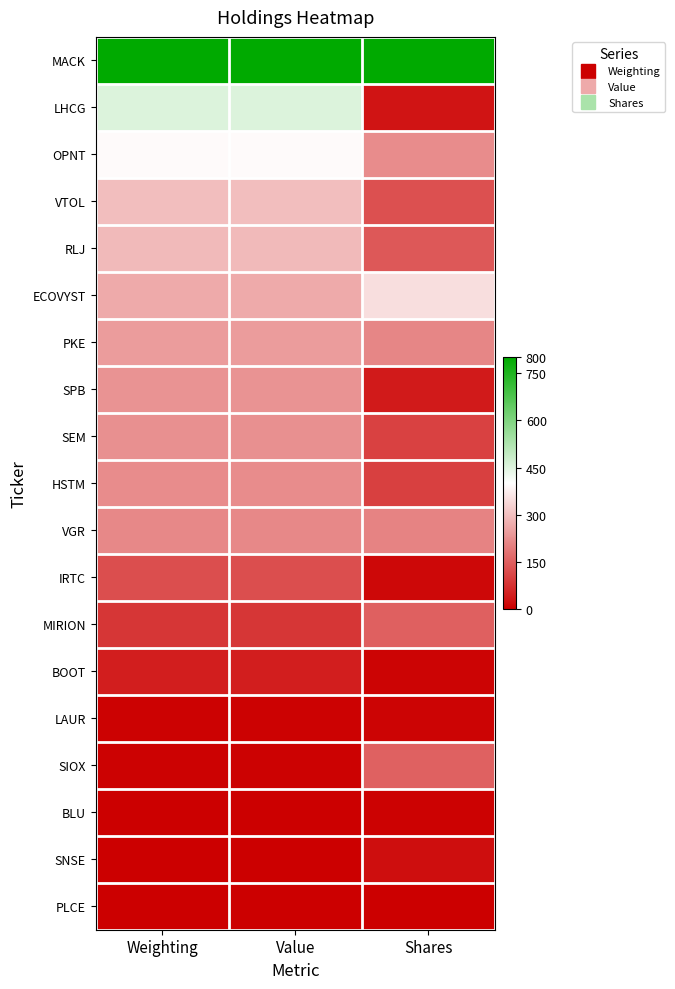

Reading left to right, extract all data points from this chart.

MACK: Weighting=800.0	Value=800.0	Shares=800.0
LHCG: Weighting=454.8	Value=454.8	Shares=31.7
OPNT: Weighting=391.6	Value=391.6	Shares=221.4
VTOL: Weighting=298.7	Value=298.7	Shares=126.2
RLJ: Weighting=291.5	Value=291.5	Shares=140.5
ECOVYST: Weighting=268.3	Value=268.3	Shares=348.3
PKE: Weighting=245.5	Value=245.5	Shares=210.5
SPB: Weighting=234.0	Value=234.0	Shares=43.7
SEM: Weighting=226.0	Value=226.0	Shares=104.4
HSTM: Weighting=220.0	Value=220.0	Shares=101.6
VGR: Weighting=214.3	Value=214.3	Shares=208.0
IRTC: Weighting=124.8	Value=124.8	Shares=14.9
MIRION: Weighting=86.2	Value=86.2	Shares=151.9
BOOT: Weighting=47.1	Value=47.1	Shares=8.4
LAUR: Weighting=6.2	Value=6.2	Shares=9.0
SIOX: Weighting=4.1	Value=4.0	Shares=153.5
BLU: Weighting=2.2	Value=2.2	Shares=5.0
SNSE: Weighting=1.3	Value=1.3	Shares=23.6
PLCE: Weighting=0.0	Value=0.0	Shares=0.0